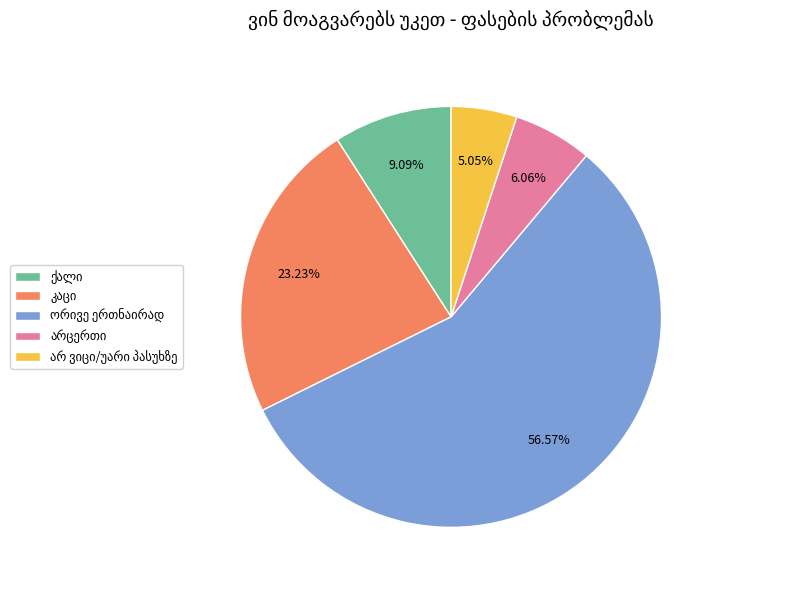

Is there a majority slice in this chart?

Yes